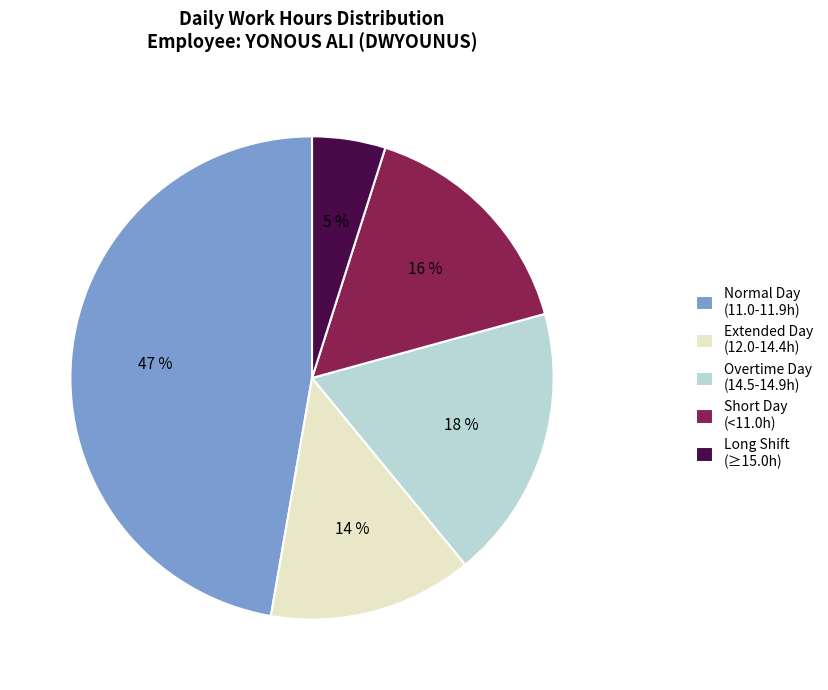

Do Long Shift (≥15.0h) and Normal Day (11.0-11.9h) together represent more than half of the pie?

Yes